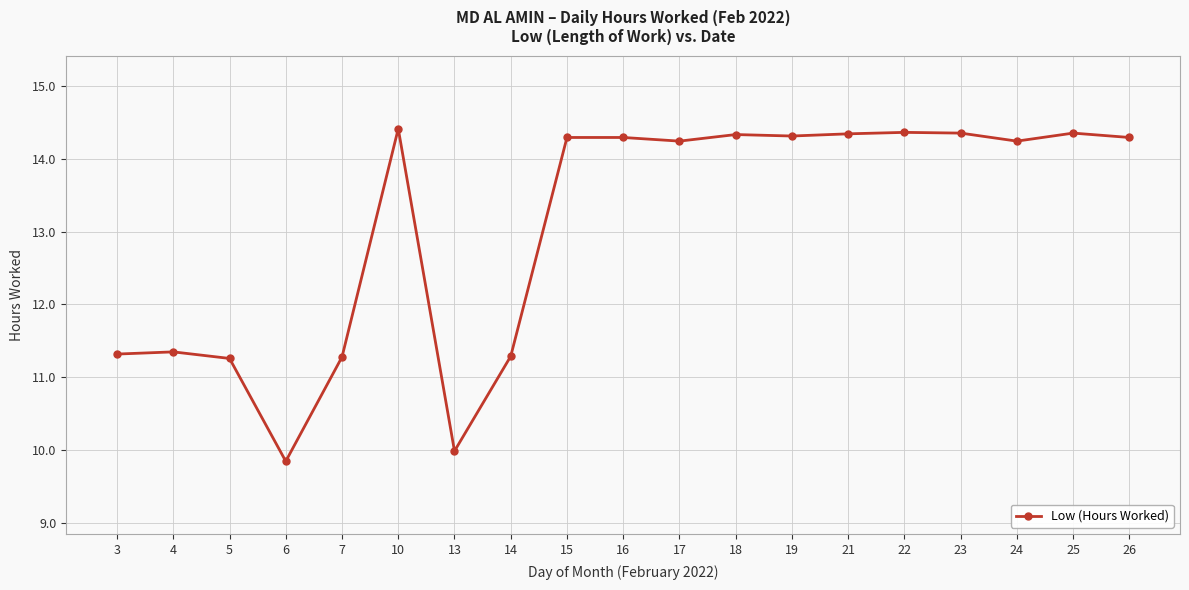

At which category does the data reach its first local valley?

6